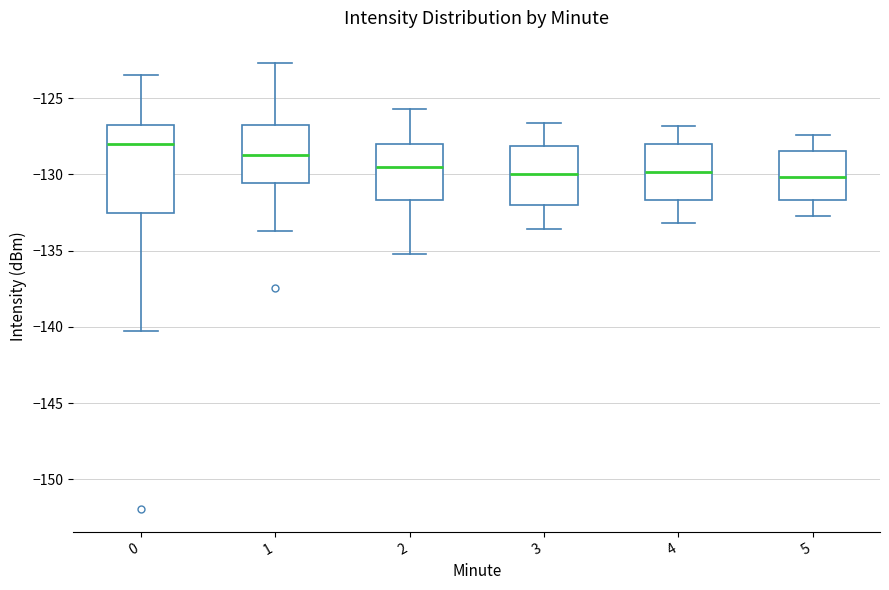

Which box's median line is the highest?

0